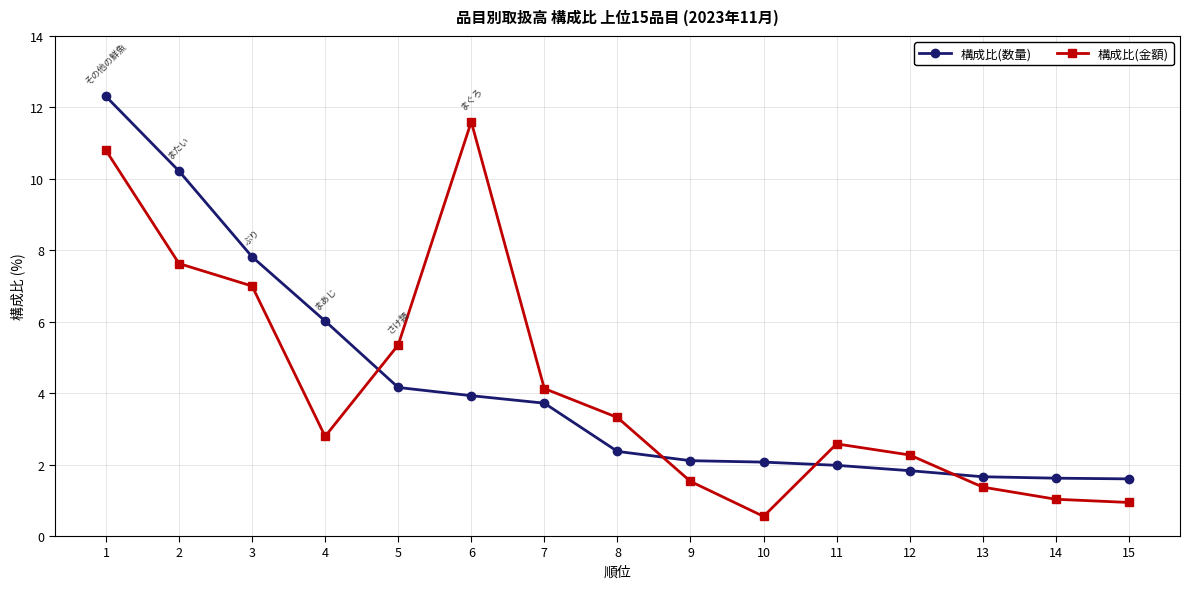

What is the smallest value displayed?

0.6